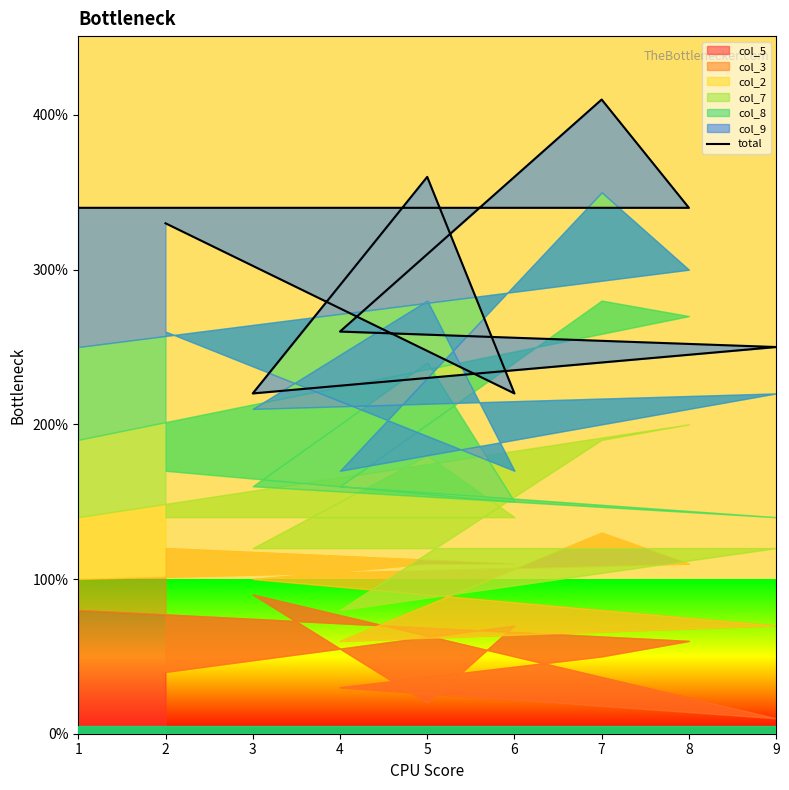

How many interior local valleys (lower than both neighbors) does the data have?

2